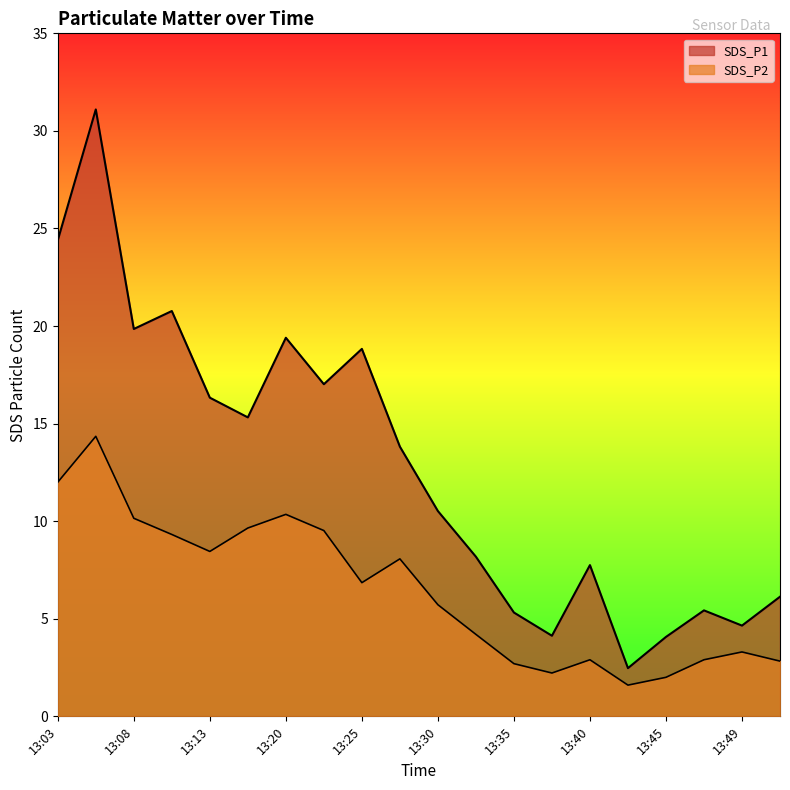

Which label corresponds to the largest value in the chart?

13:05